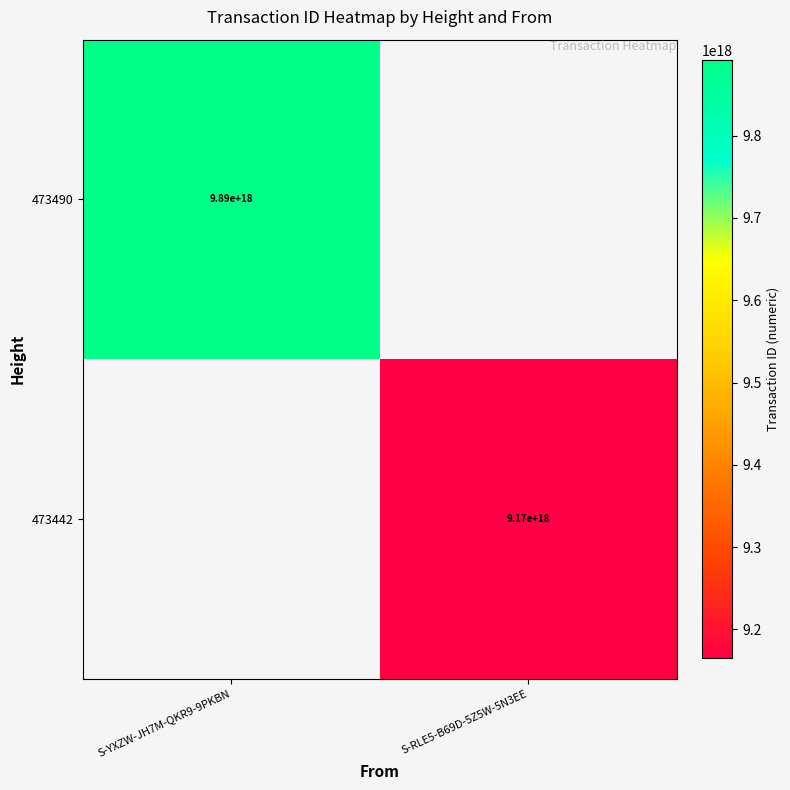

The value of 473442 at S-RLE5-B69D-5Z5W-5N3EE is 14849884370642515968. True or false?

False